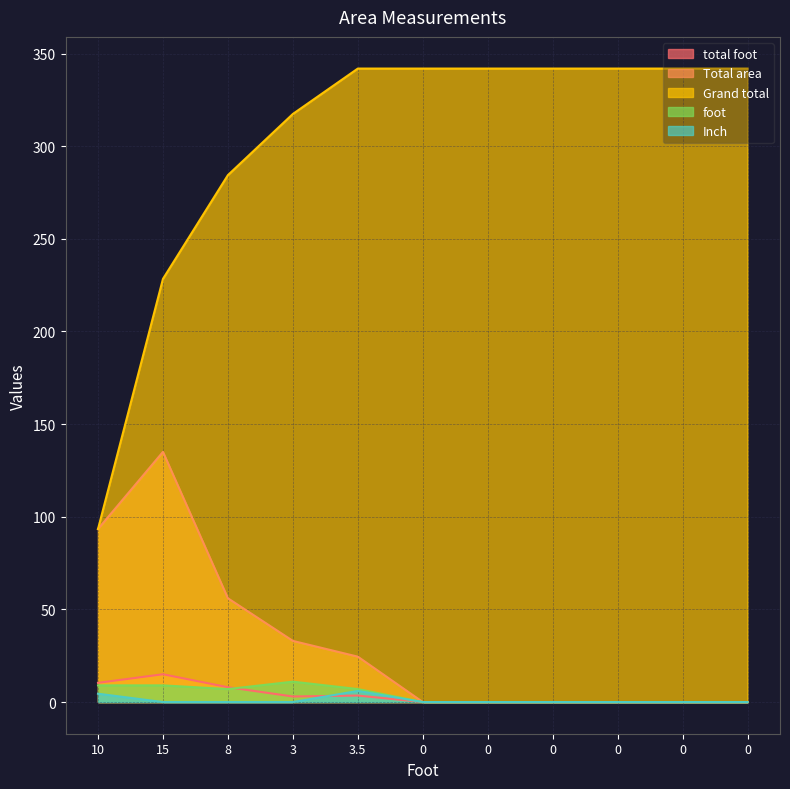

Reading left to right, what are all the values shown in this chart?

total foot: 10.4	15.0	8.0	3.0	3.5	0.0	0.0	0.0	0.0	0.0	0.0
Total area: 93.4	135.0	56.0	33.0	24.5	0.0	0.0	0.0	0.0	0.0	0.0
Grand total: 93.4	228.4	284.4	317.4	341.9	341.9	341.9	341.9	341.9	341.9	341.9
foot: 9.0	9.0	7.0	11.0	7.0	0.0	0.0	0.0	0.0	0.0	0.0
Inch: 4.5	0.0	0.0	0.0	6.0	0.0	0.0	0.0	0.0	0.0	0.0